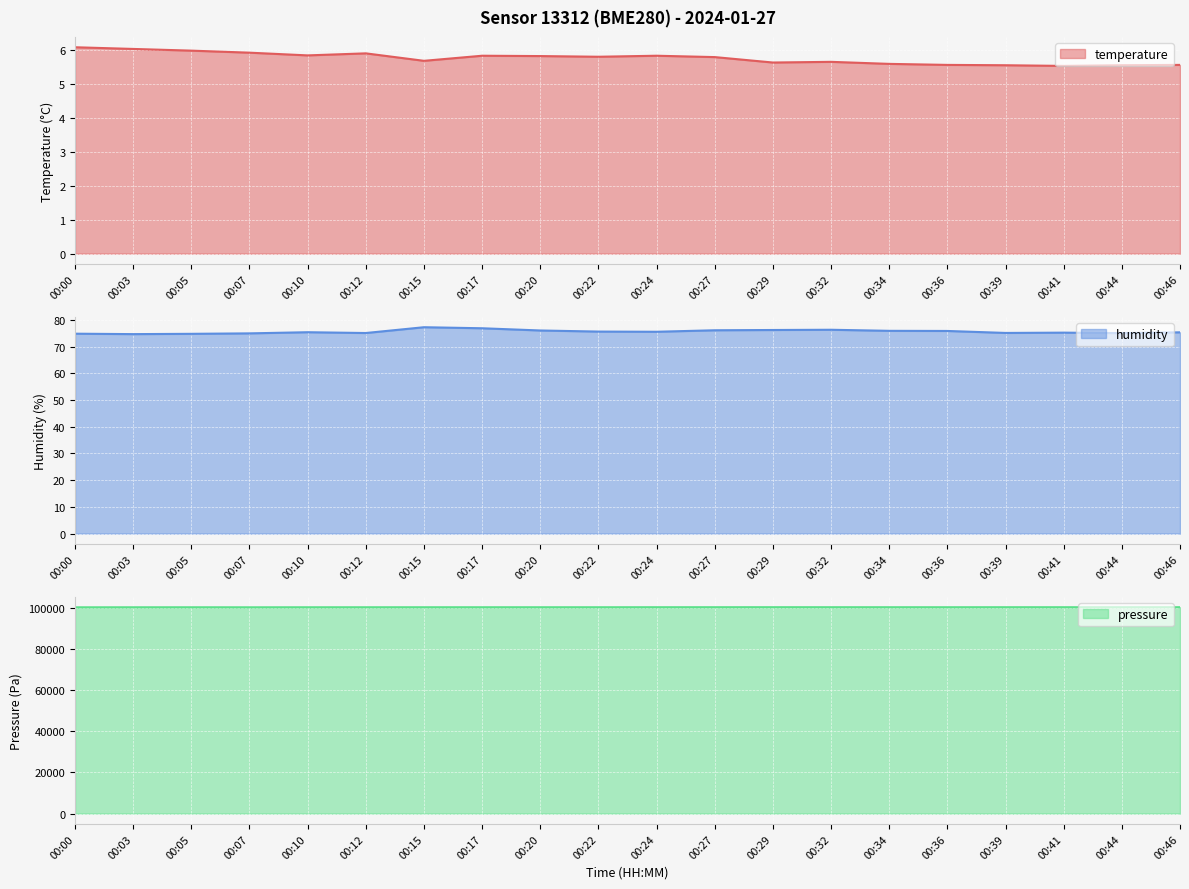

What are all the series names shown in the legend?

temperature, humidity, pressure